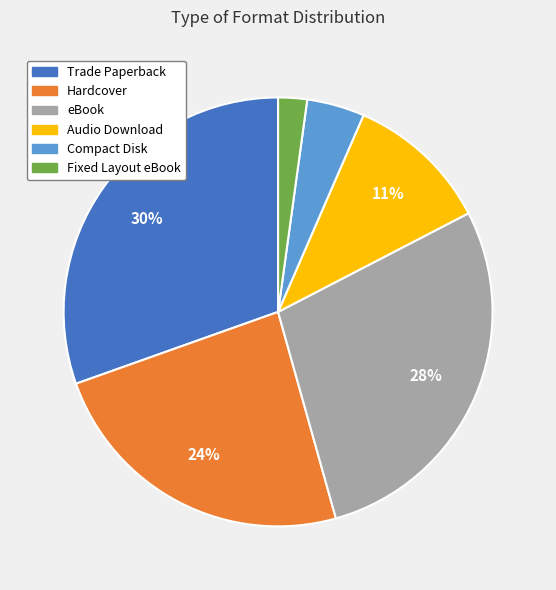

Is there a majority slice in this chart?

No